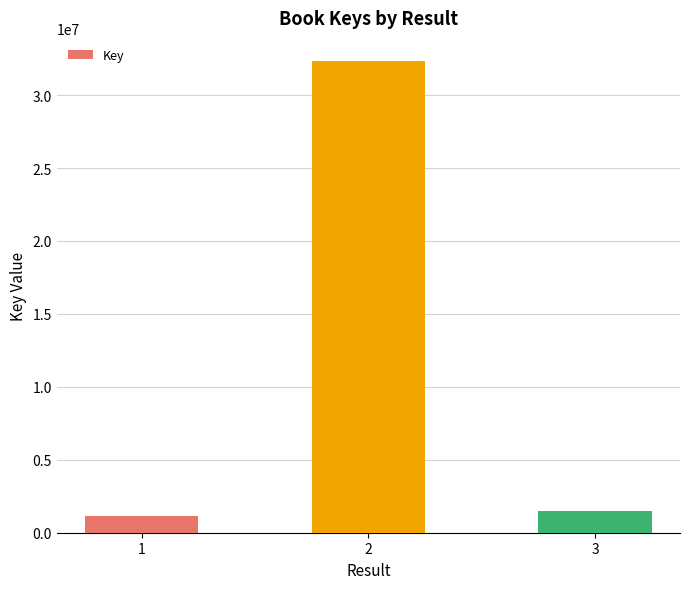

Count the number of categories in the chart.

3